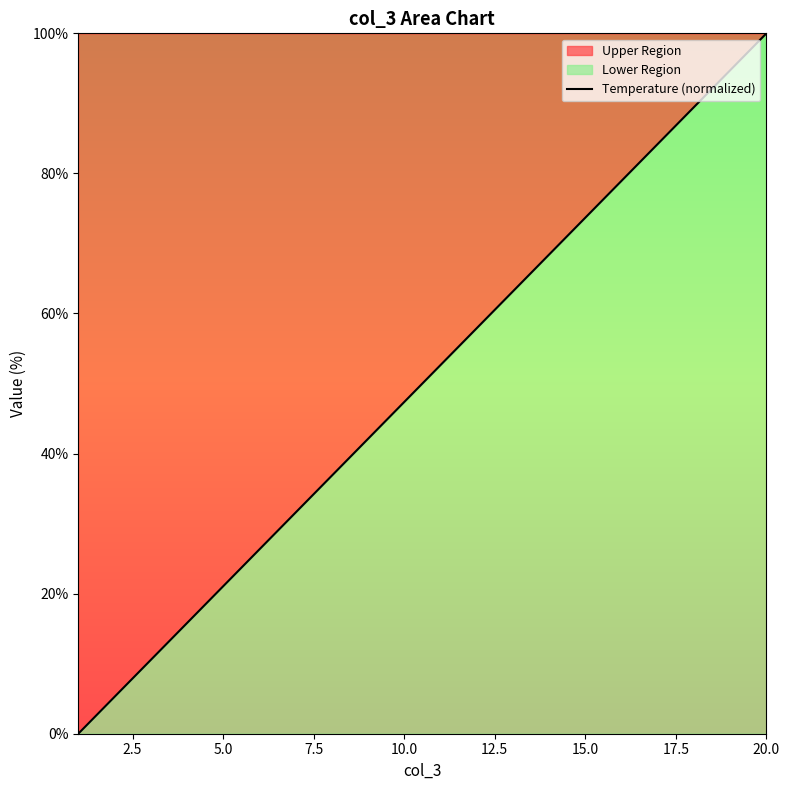

What is the difference between the maximum and minimum values?

100.0